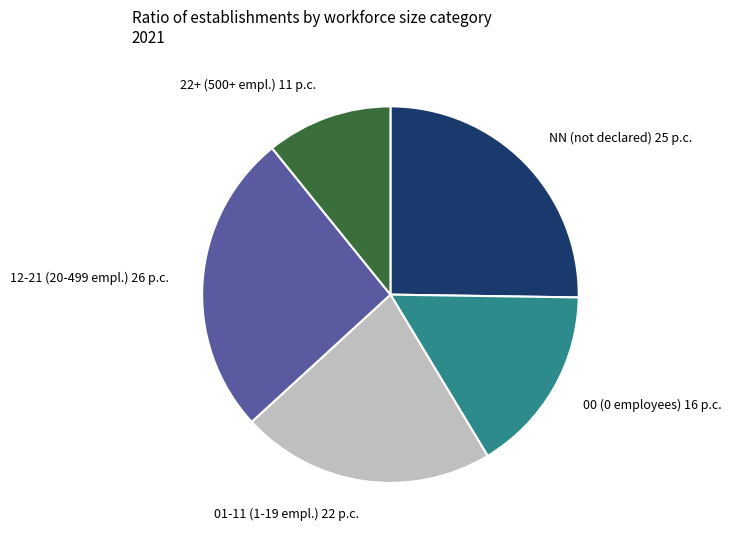

Which slice is the smallest?

22+ (500+ empl.)